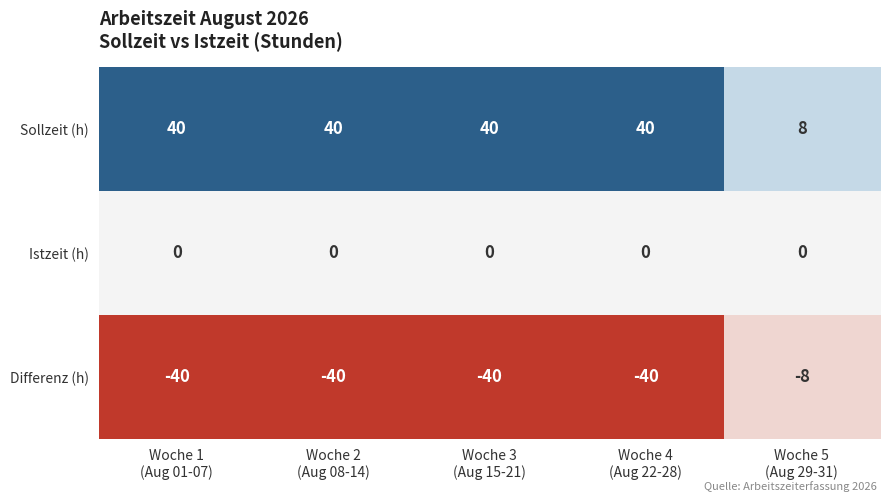

Reading right to left, list all the values displayed in this chart.

Sollzeit (h): 8	40	40	40	40
Istzeit (h): 0	0	0	0	0
Differenz (h): -8	-40	-40	-40	-40